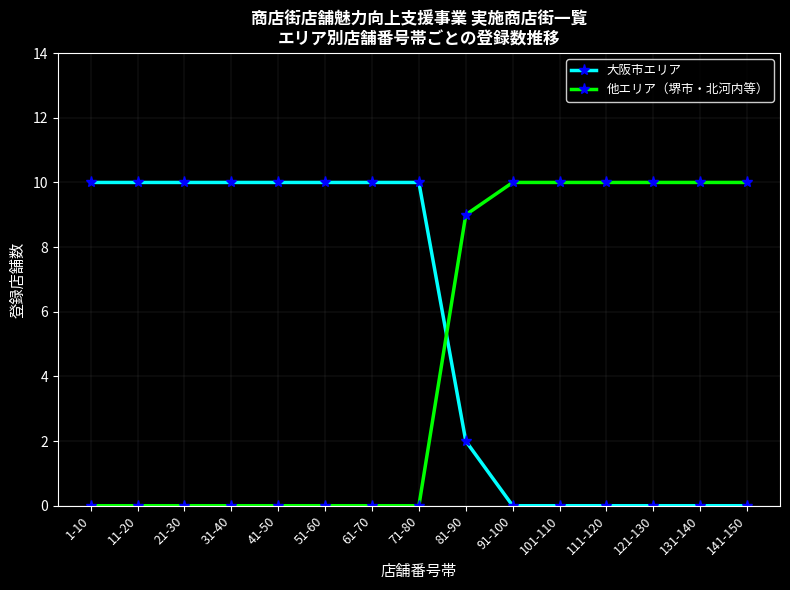

What is the maximum value for 他エリア（堺市・北河内等）?

10